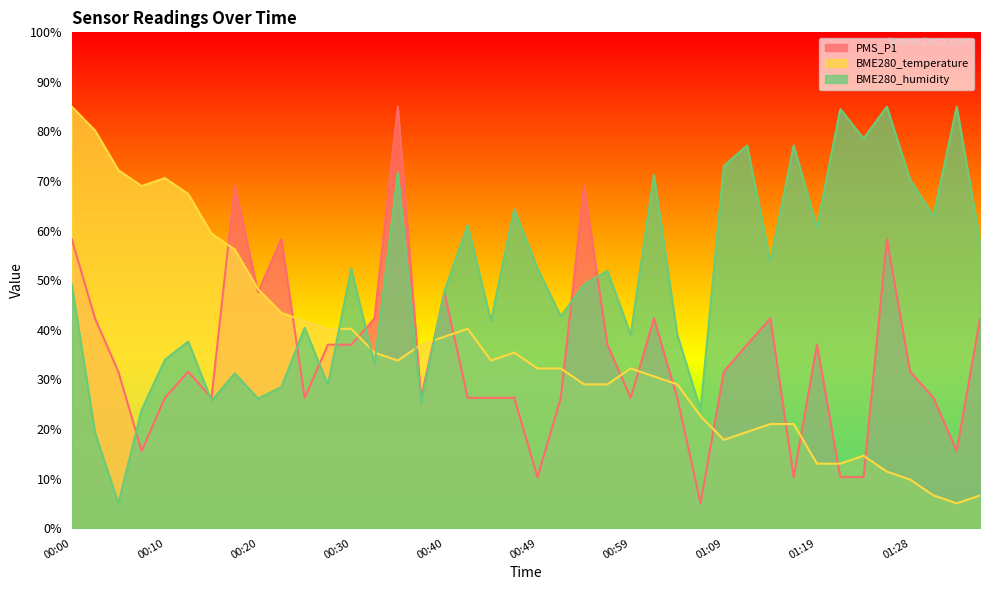

At which label is BME280_temperature closest to 45?

00:23